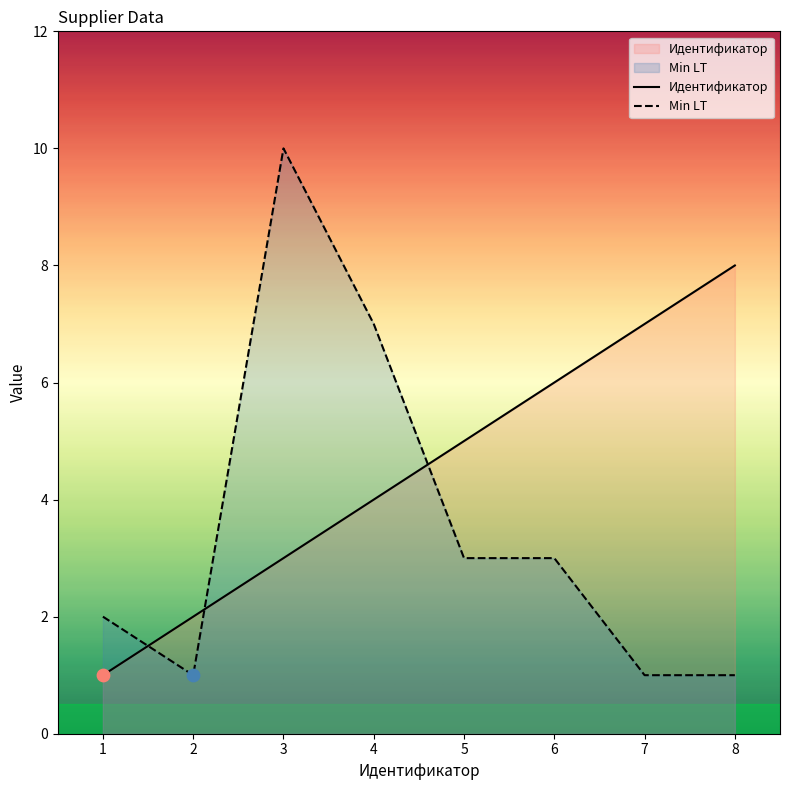

Which series has the largest total across all categories?

Идентификатор